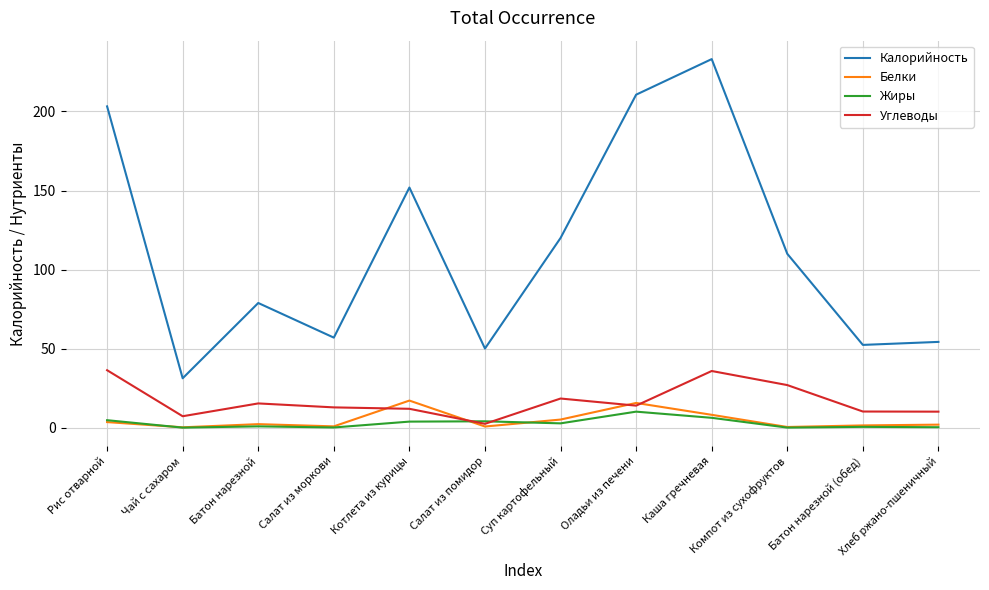

What is the difference between the Жиры values at Оладьи из печени and Каша гречневая?

3.9